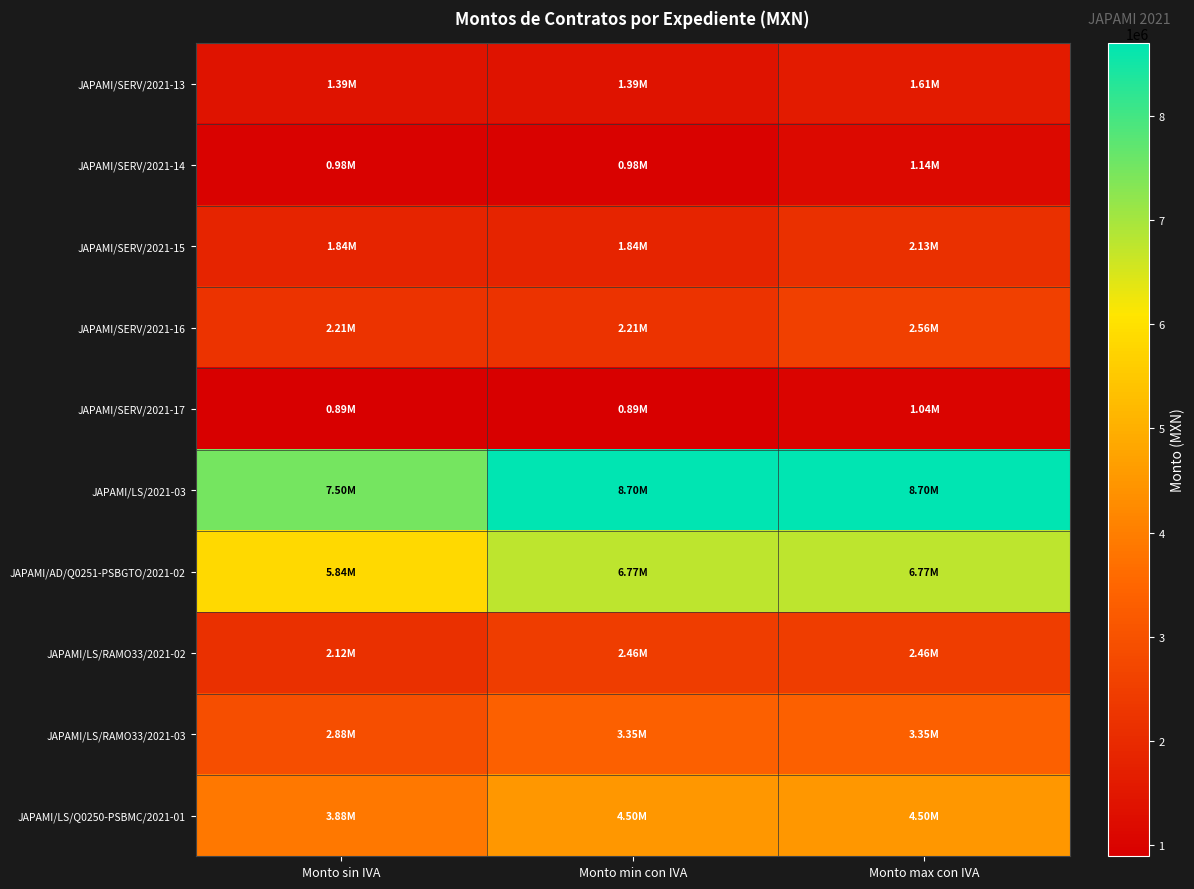

Reading left to right, list all the values displayed in this chart.

JAPAMI/SERV/2021-13: Monto sin IVA=1386030.2	Monto min con IVA=1386030.2	Monto max con IVA=1607795.1
JAPAMI/SERV/2021-14: Monto sin IVA=984509.2	Monto min con IVA=984509.2	Monto max con IVA=1142030.7
JAPAMI/SERV/2021-15: Monto sin IVA=1836592.8	Monto min con IVA=1836592.8	Monto max con IVA=2130447.6
JAPAMI/SERV/2021-16: Monto sin IVA=2207286.3	Monto min con IVA=2207286.3	Monto max con IVA=2560452.1
JAPAMI/SERV/2021-17: Monto sin IVA=894432.0	Monto min con IVA=894432.0	Monto max con IVA=1037541.1
JAPAMI/LS/2021-03: Monto sin IVA=7496528.5	Monto min con IVA=8695973.0	Monto max con IVA=8695973.0
JAPAMI/AD/Q0251-PSBGTO/2021-02: Monto sin IVA=5835455.2	Monto min con IVA=6769128.0	Monto max con IVA=6769128.0
JAPAMI/LS/RAMO33/2021-02: Monto sin IVA=2117345.9	Monto min con IVA=2456121.2	Monto max con IVA=2456121.2
JAPAMI/LS/RAMO33/2021-03: Monto sin IVA=2884057.3	Monto min con IVA=3345506.4	Monto max con IVA=3345506.4
JAPAMI/LS/Q0250-PSBMC/2021-01: Monto sin IVA=3877237.1	Monto min con IVA=4497595.0	Monto max con IVA=4497595.0